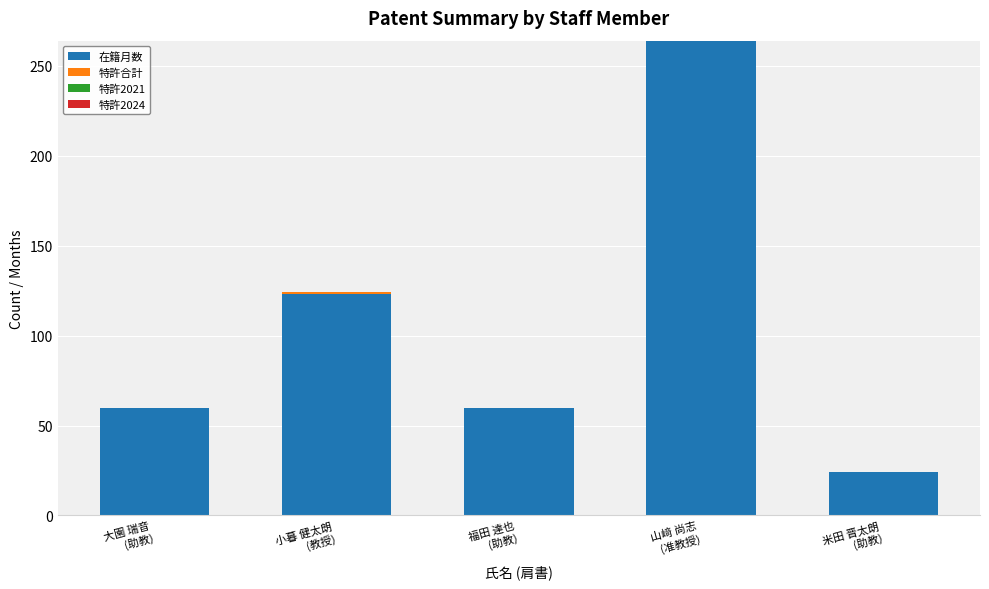

What is the sum of all 在籍月数 values?

531